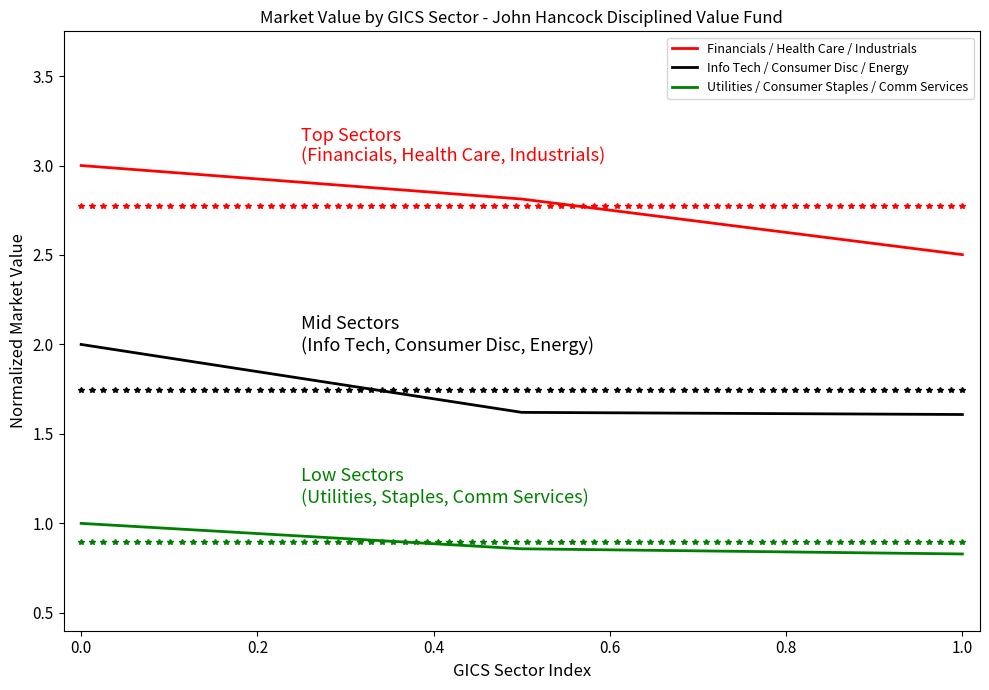

Rank the series by their maximum value, from lowest to highest.

Utilities / Consumer Staples / Comm Services, Info Tech / Consumer Disc / Energy, Financials / Health Care / Industrials